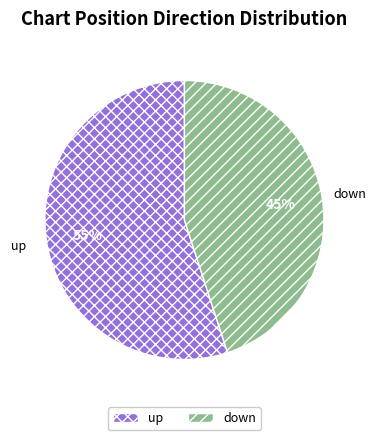

Do down and up together represent more than half of the pie?

Yes